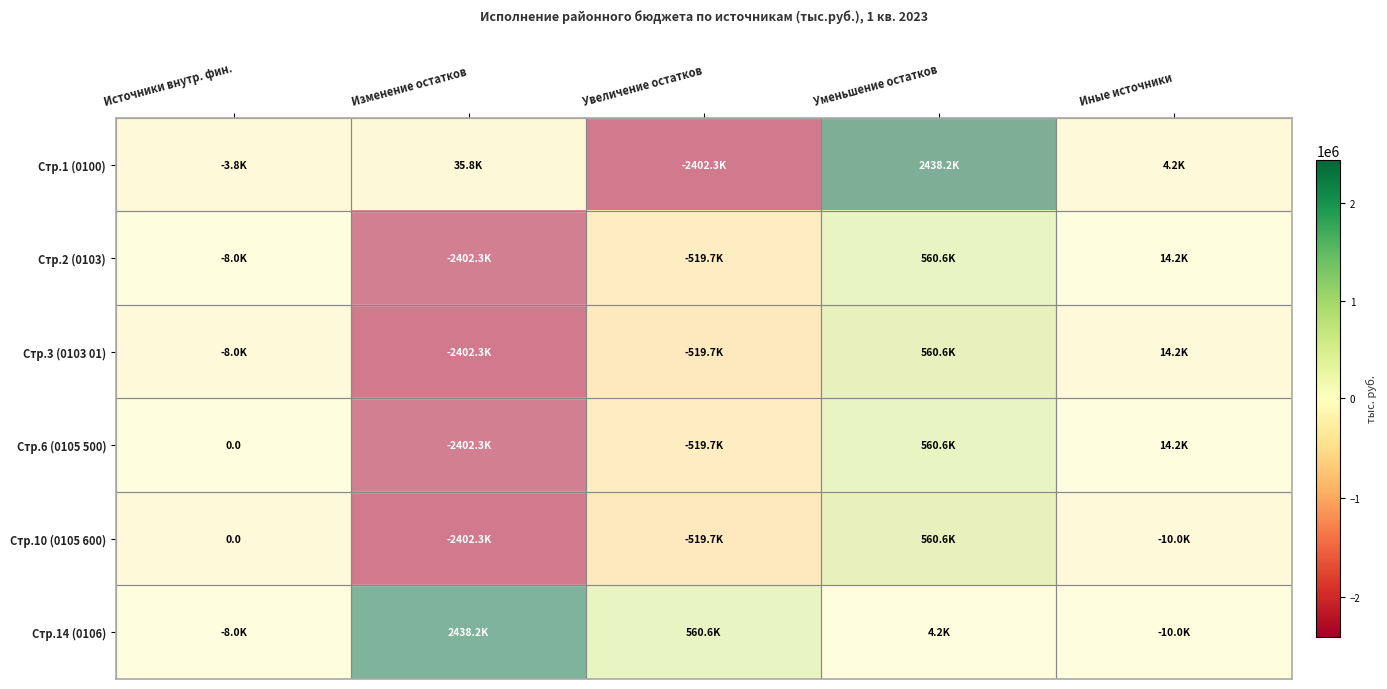

What is the spread (max minus min) of values at Увеличение остатков?

2962979.6